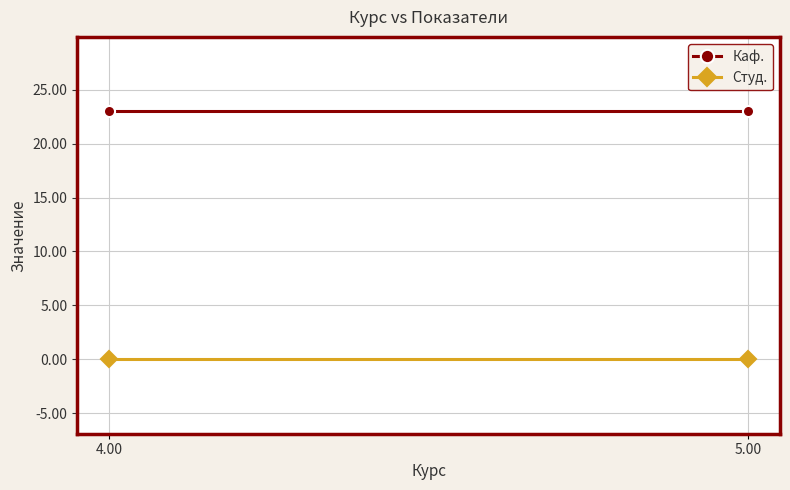

Which series has the largest total across all categories?

Каф.